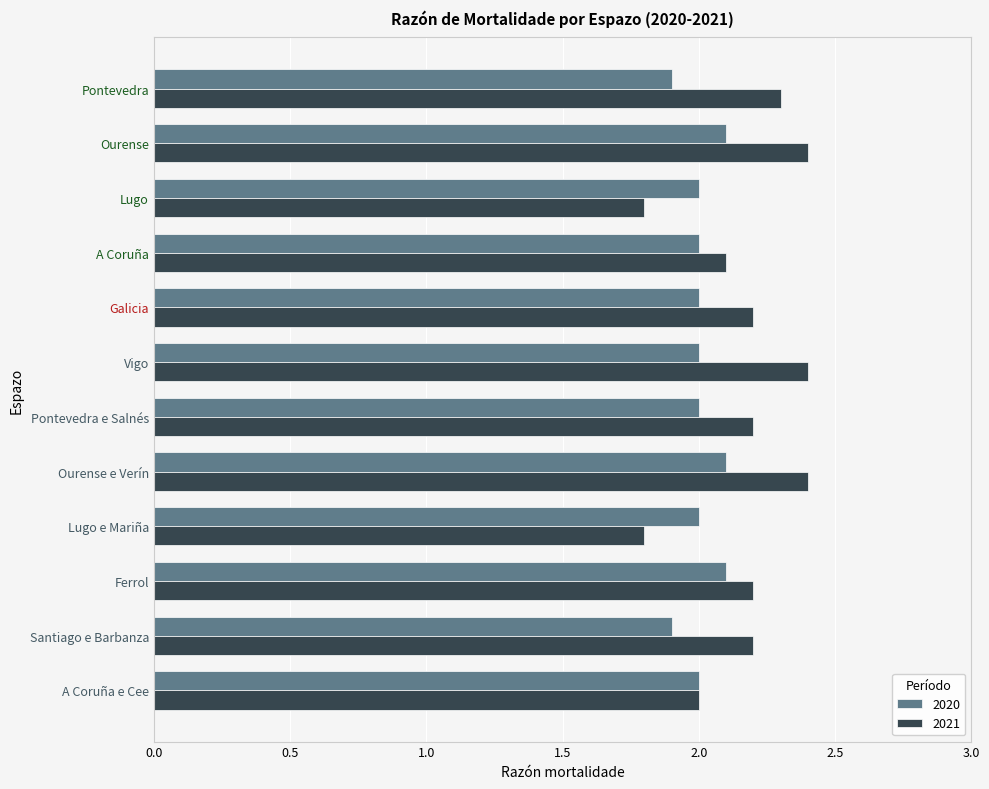

Which series has the largest total across all categories?

2021